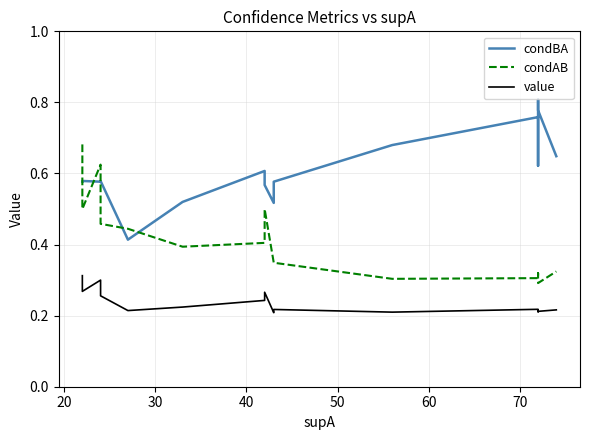

How many lines are shown in the chart?

3